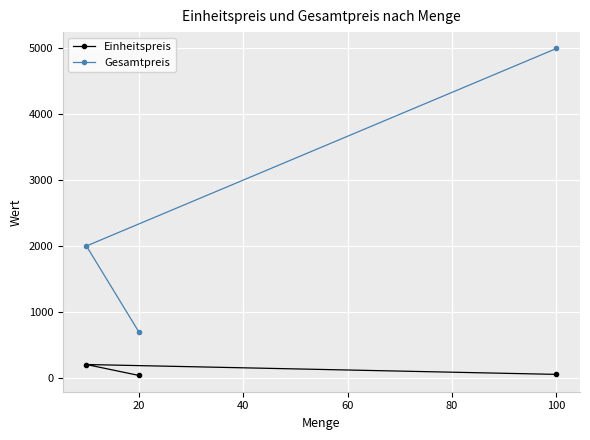

How many lines are shown in the chart?

2